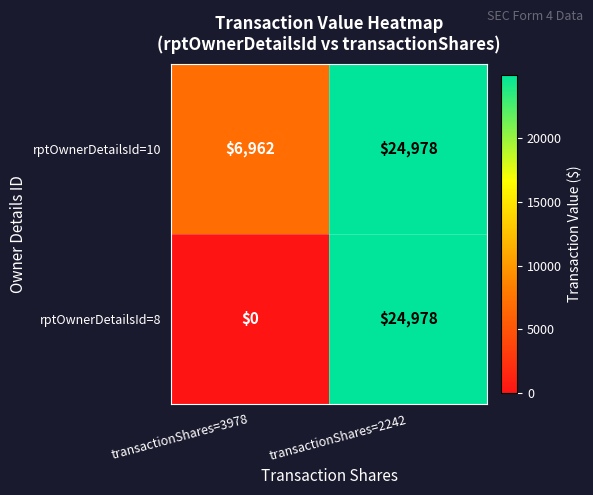

Count the number of categories in the chart.

2